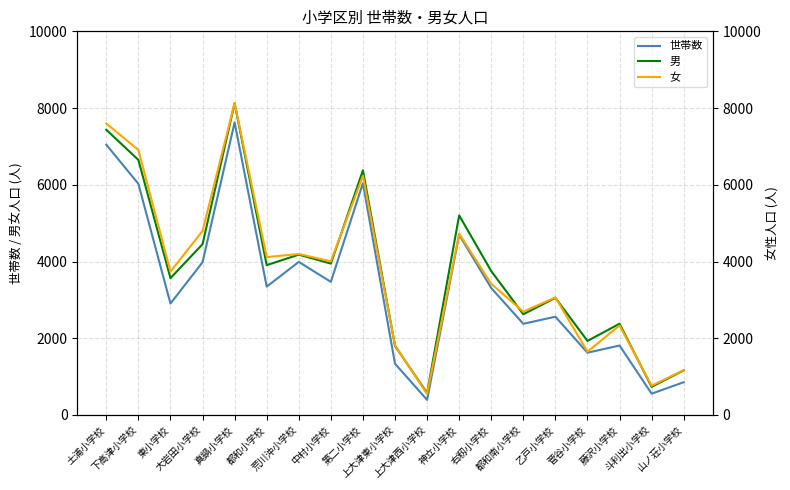

True or false: 世帯数 and 女 cross at least once.

False